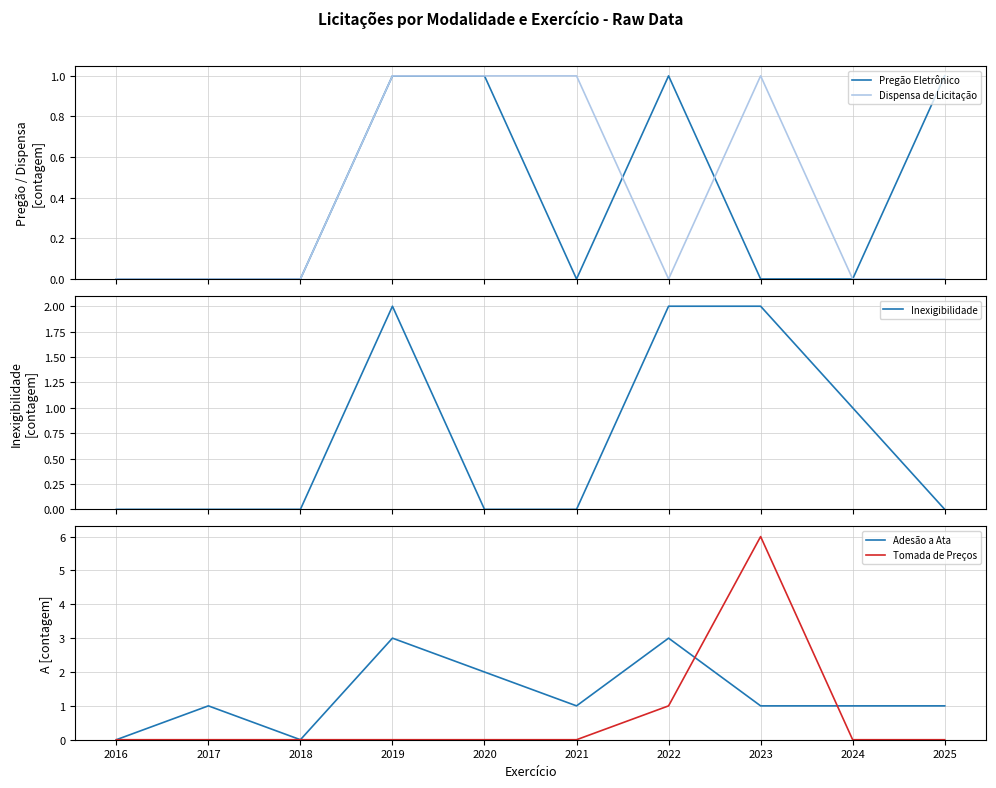

The value of Tomada de Preços at 2018 is 0. True or false?

True